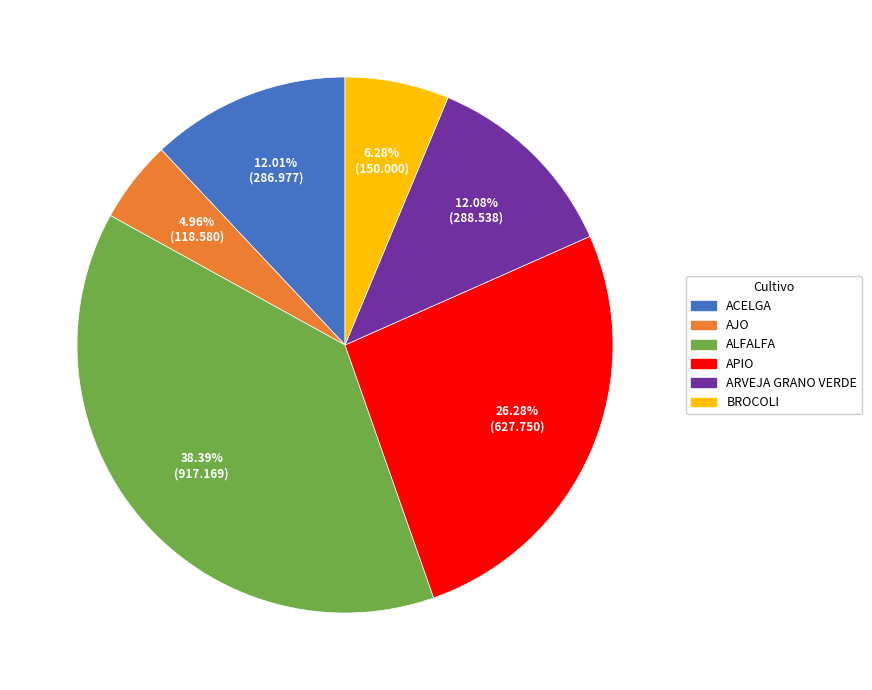

What percentage do ACELGA and APIO together represent?

38.3%